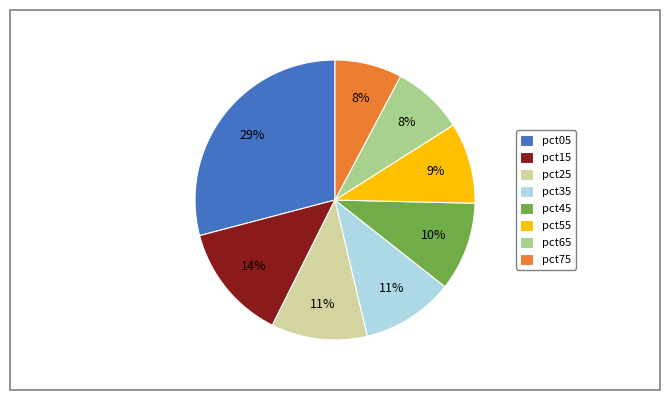

What percentage is the pct15 slice, to the nearest percent?

14%